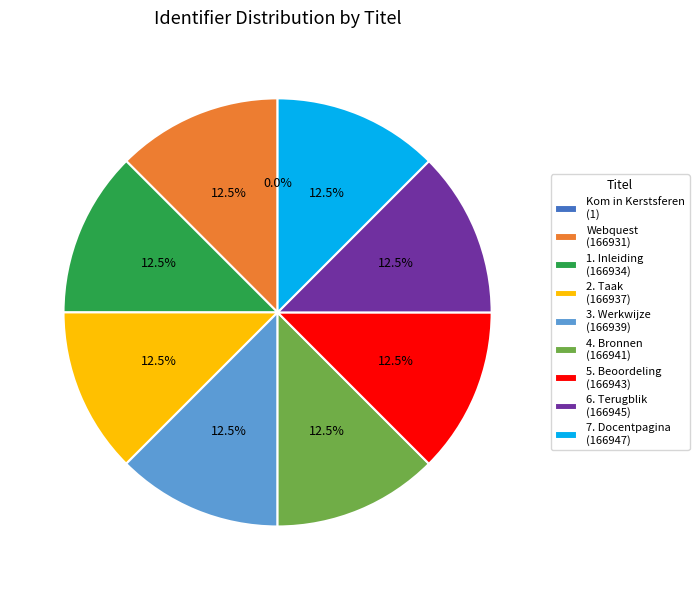

Approximately how many times larger is the value at 2. Taak (166937) compared to 6. Terugblik (166945)?

1.0